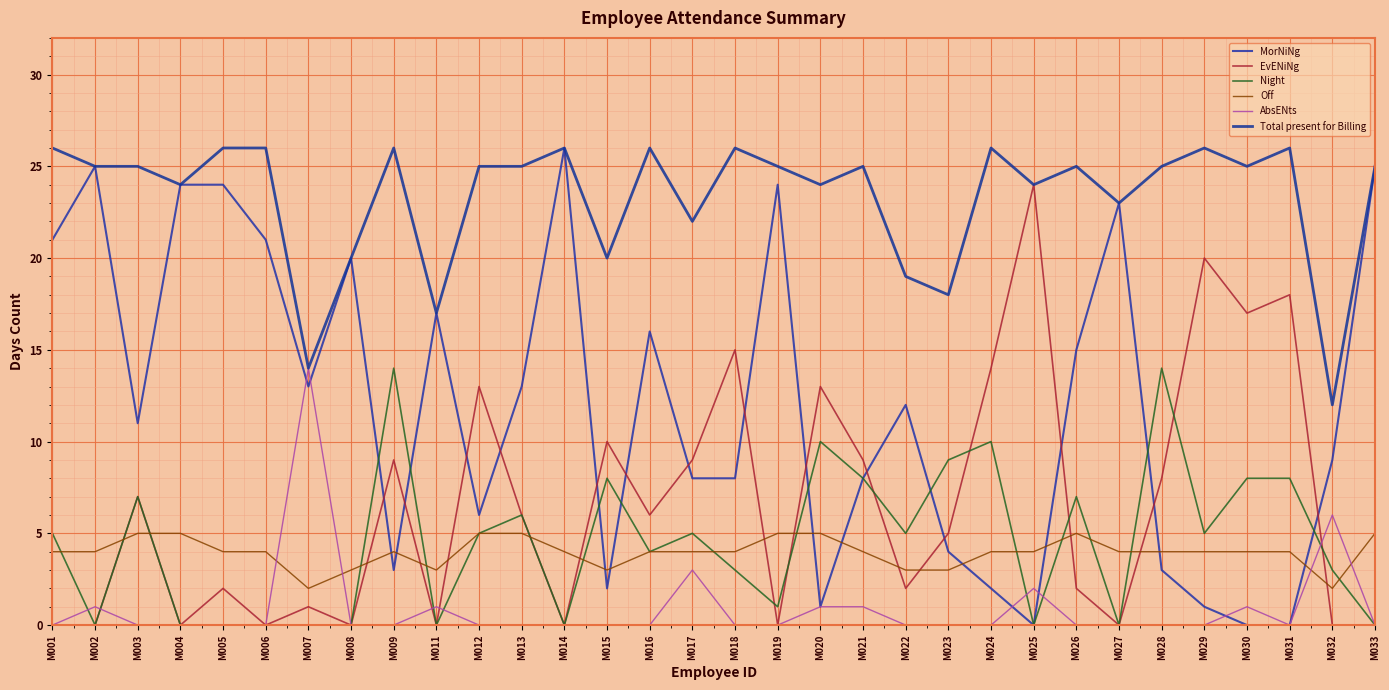

Which has a higher value, M030 or M011?

M011